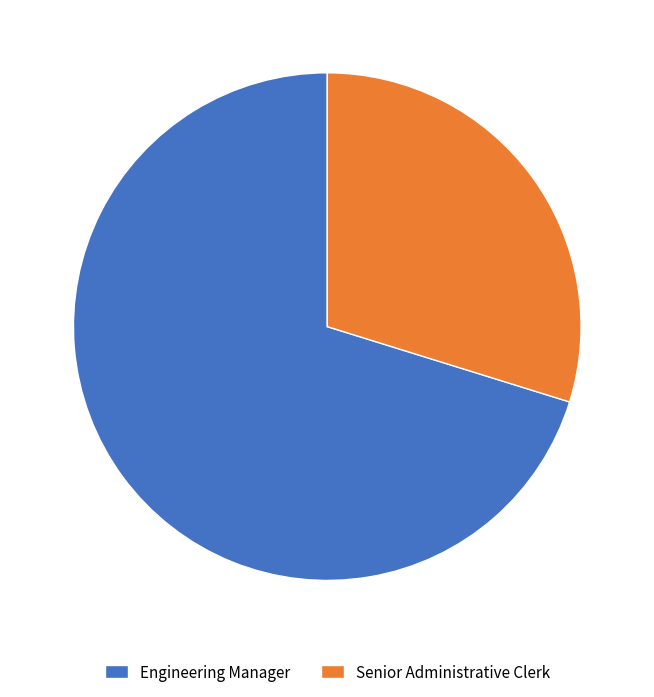

Which category has the smallest portion of the pie?

Senior Administrative Clerk